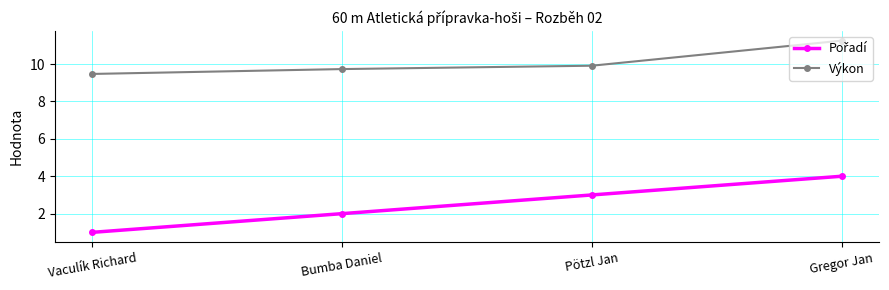

What is the sum of the Výkon values at Gregor Jan and Pötzl Jan?

21.2